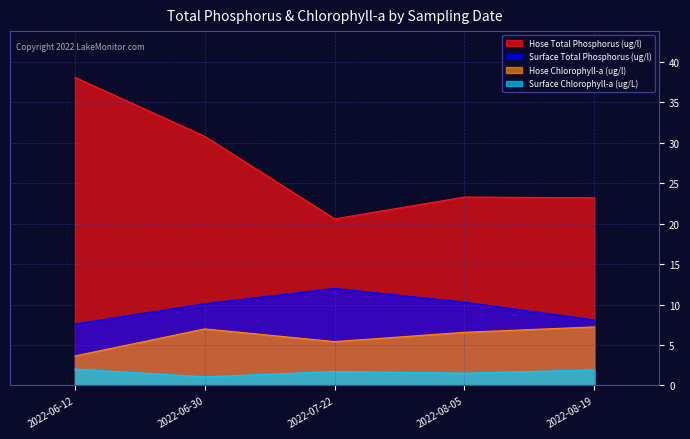

At which category is the sum across all series the highest?

2022-06-12